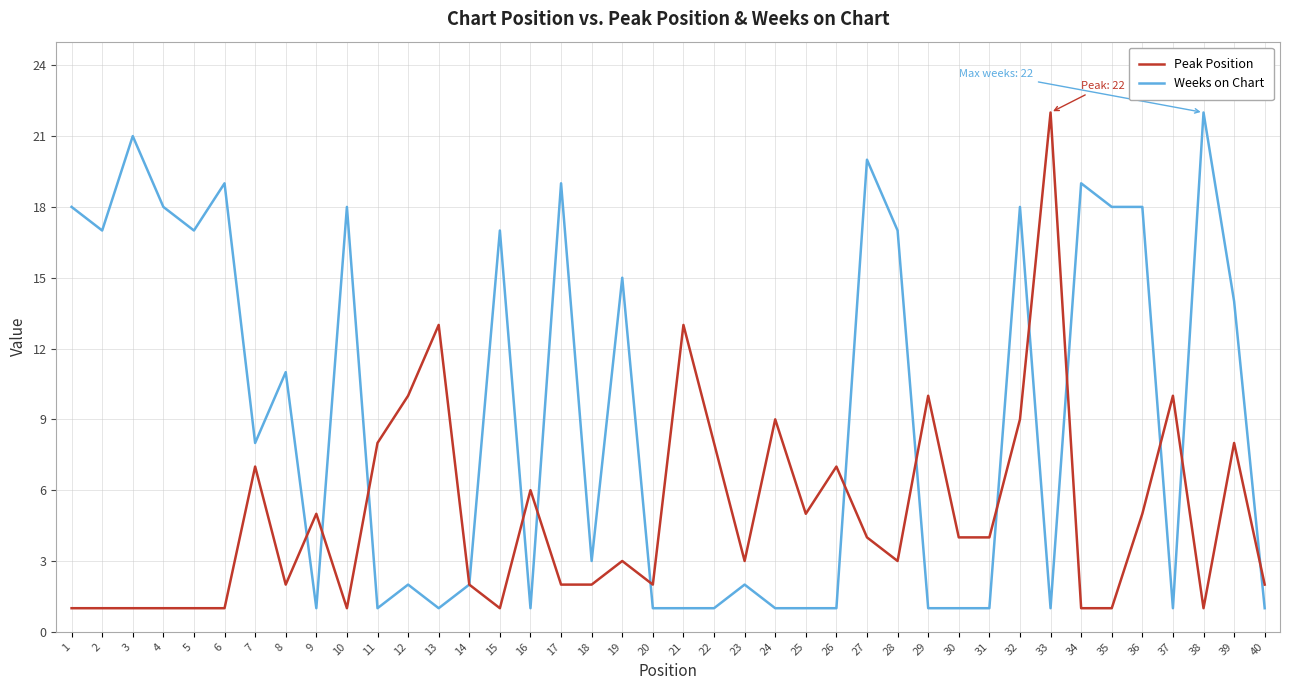

What is the sum of the Weeks on Chart values at 16 and 37?

2